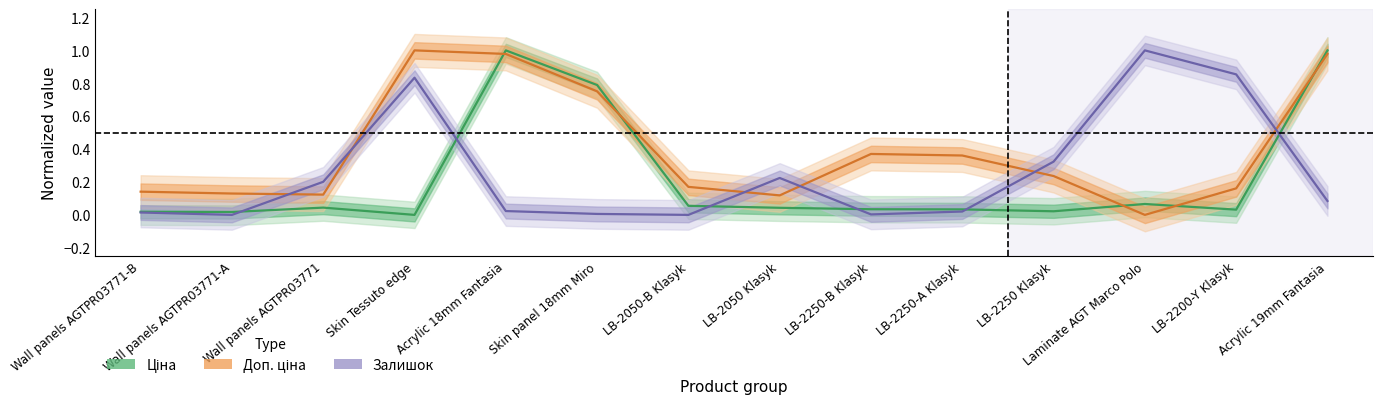

At which category does Залишок reach its first local peak?

Skin Tessuto edge